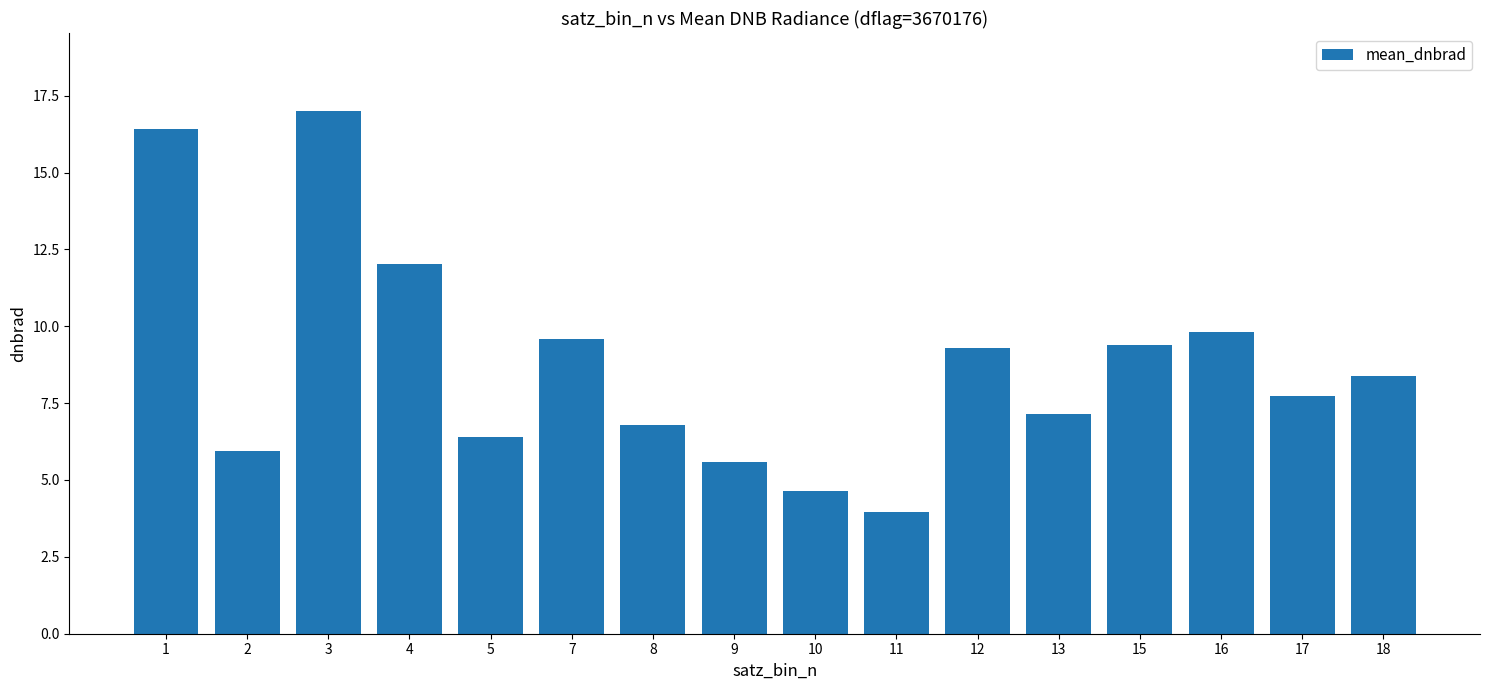

Which label corresponds to the smallest value in the chart?

11